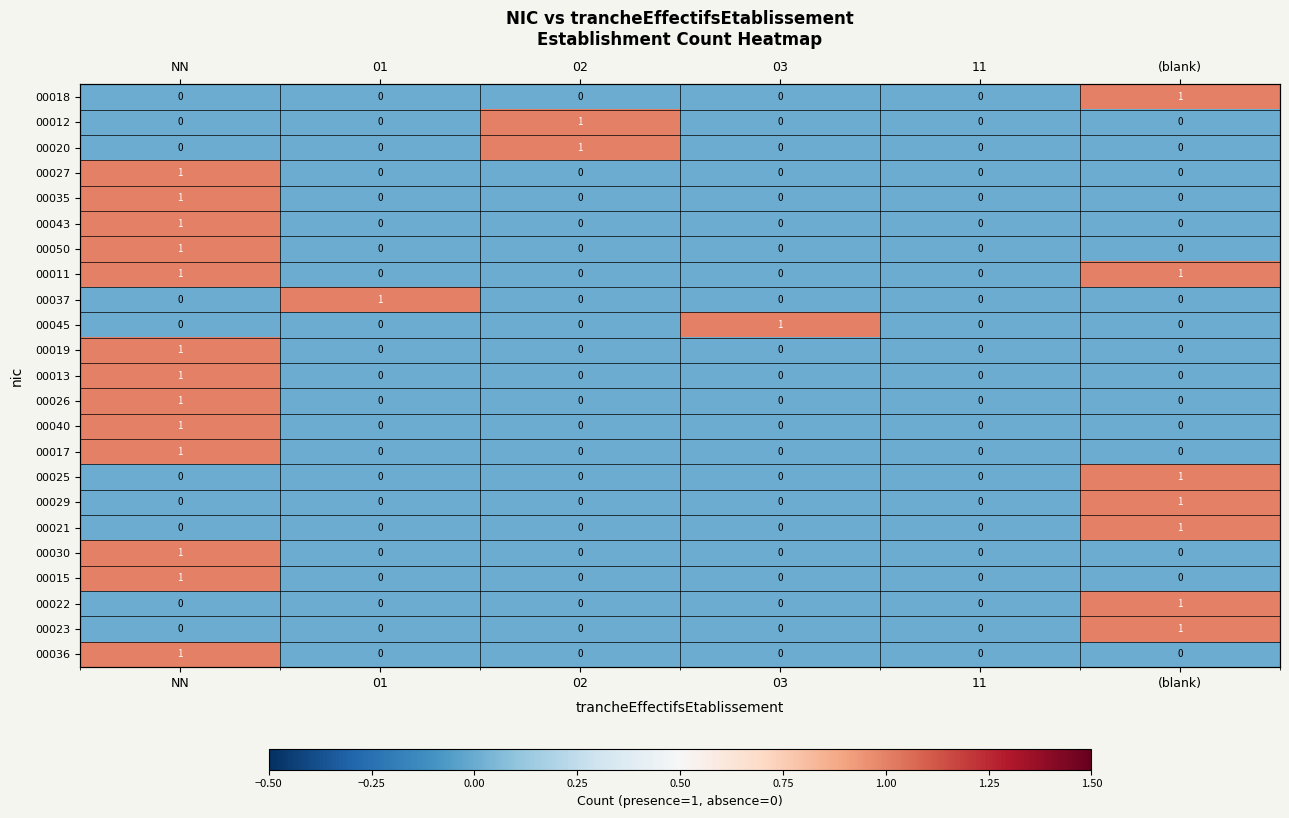

How many values in 00026 are above zero?

1